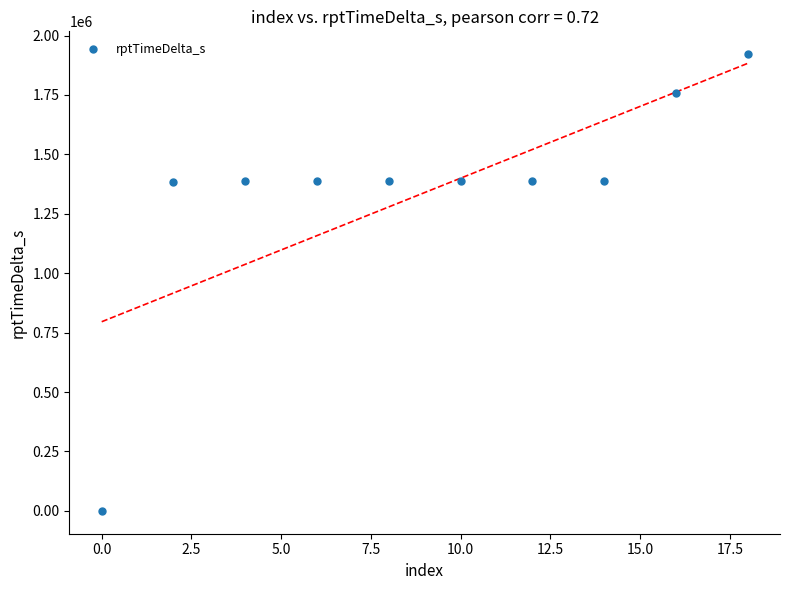

What is the average Y value?

1339443